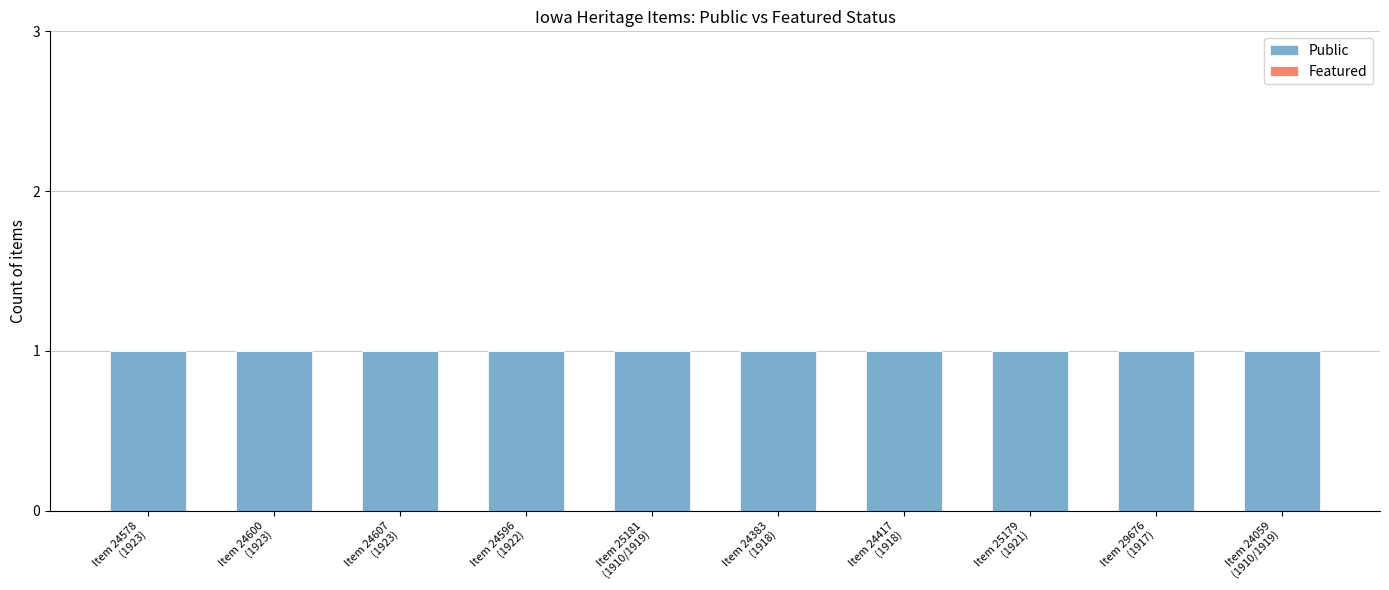

What is the label of the 1st bar from the left?

Item 24578
(1923)